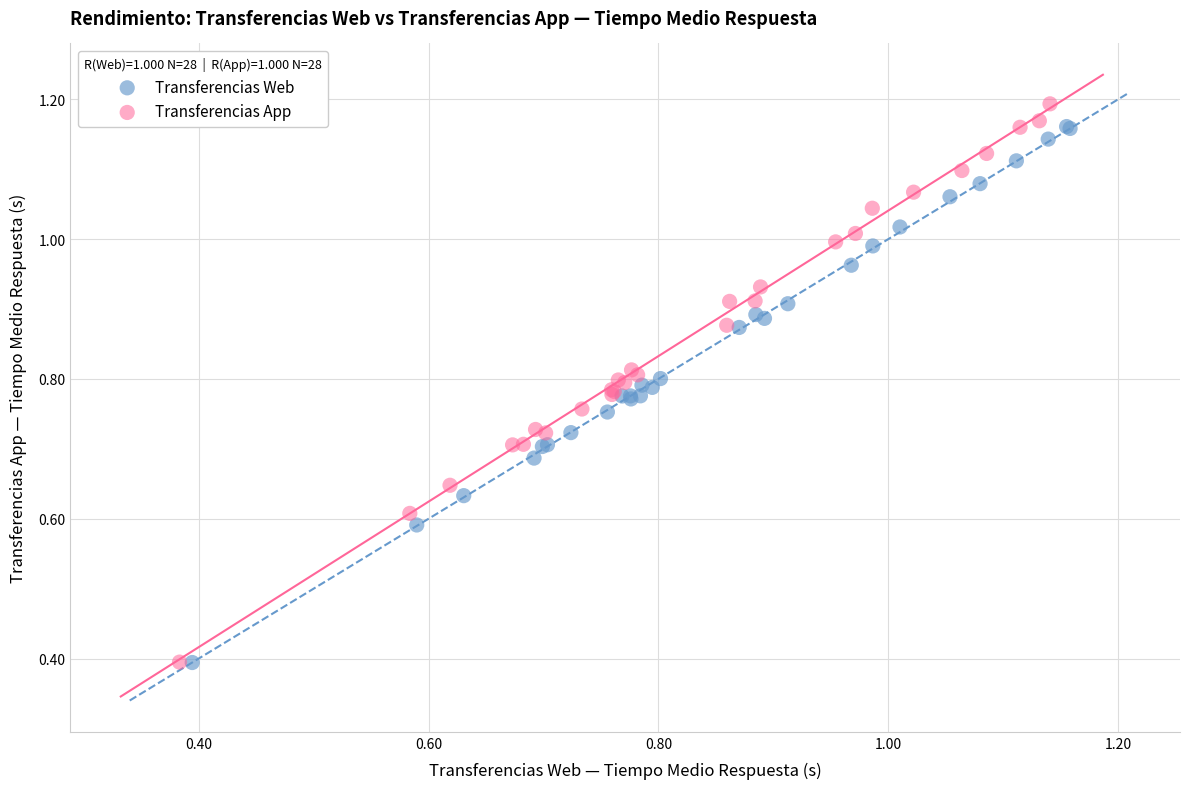

What are all the series names shown in the legend?

Transferencias Web, Transferencias App